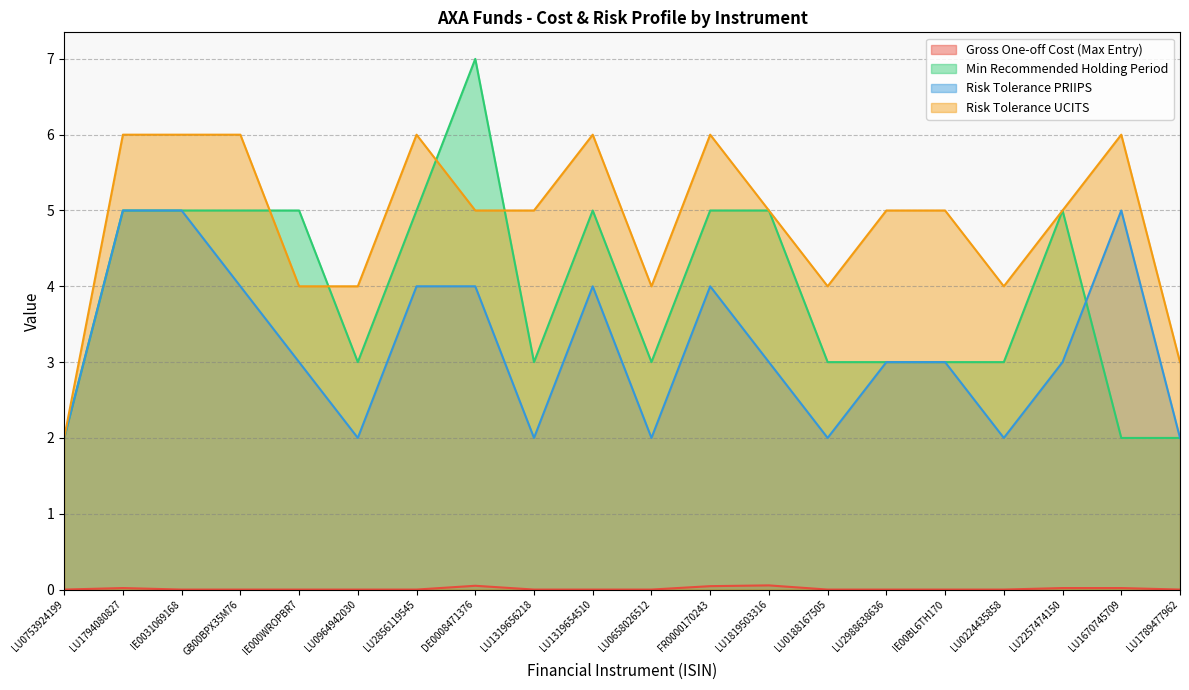

True or false: Gross One-off Cost (Max Entry) has a value of 0.0 at LU2257474150.

True